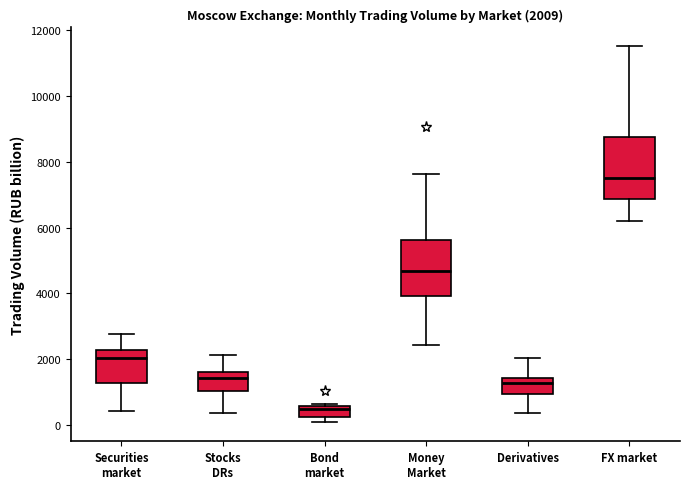

Which box's median line is the lowest?

Bond market